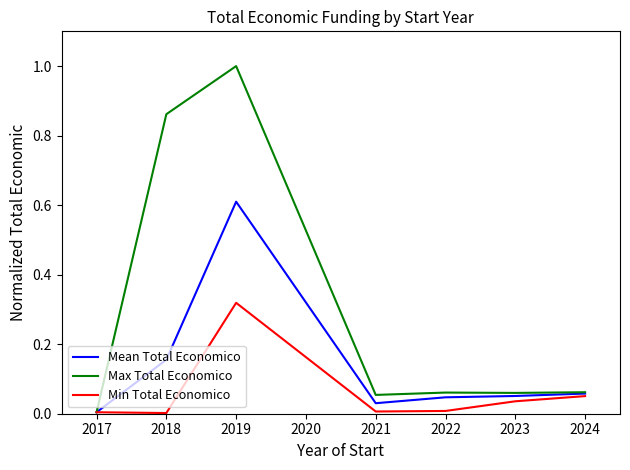

Count the number of categories in the chart.

7